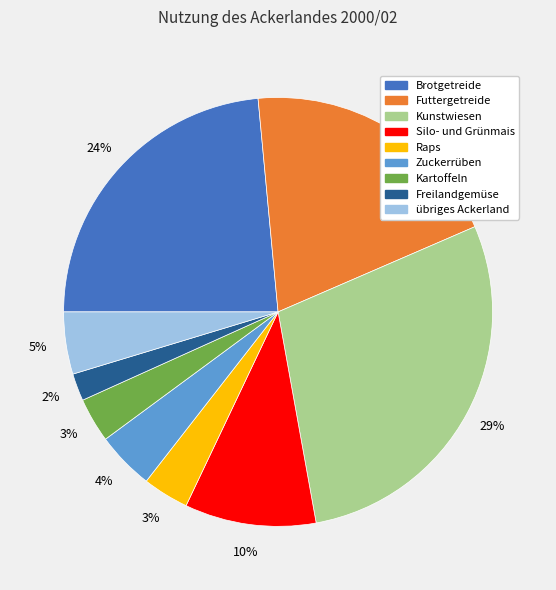

Between Freilandgemüse and Zuckerrüben, which is larger?

Zuckerrüben